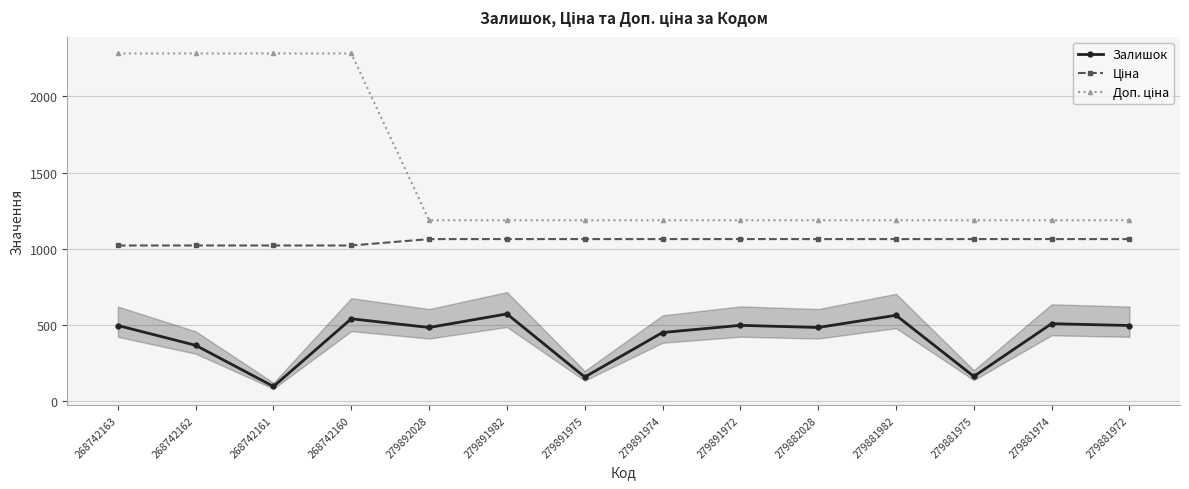

At how many categories does at least one series exceed 1586?

4